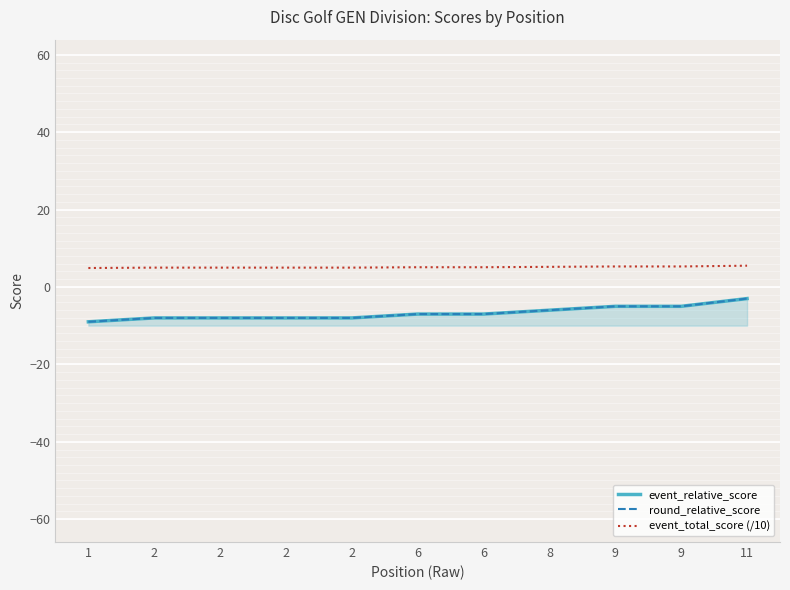

Which series has the largest total across all categories?

event_total_score (/10)